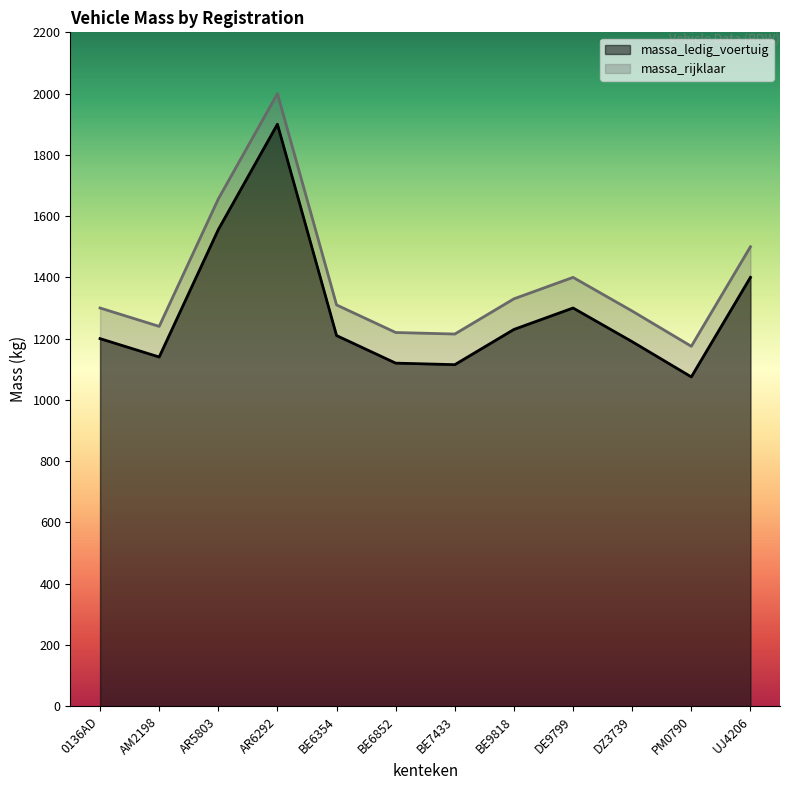

Reading left to right, list all the values displayed in this chart.

massa_ledig_voertuig: 0136AD=1200	AM2198=1140	AR5803=1556	AR6292=1900	BE6354=1210	BE6852=1120	BE7433=1115	BE9818=1230	DE9799=1300	DZ3739=1190	PM0790=1075	UJ4206=1400
massa_rijklaar: 0136AD=1300	AM2198=1240	AR5803=1656	AR6292=2000	BE6354=1310	BE6852=1220	BE7433=1215	BE9818=1330	DE9799=1400	DZ3739=1290	PM0790=1175	UJ4206=1500